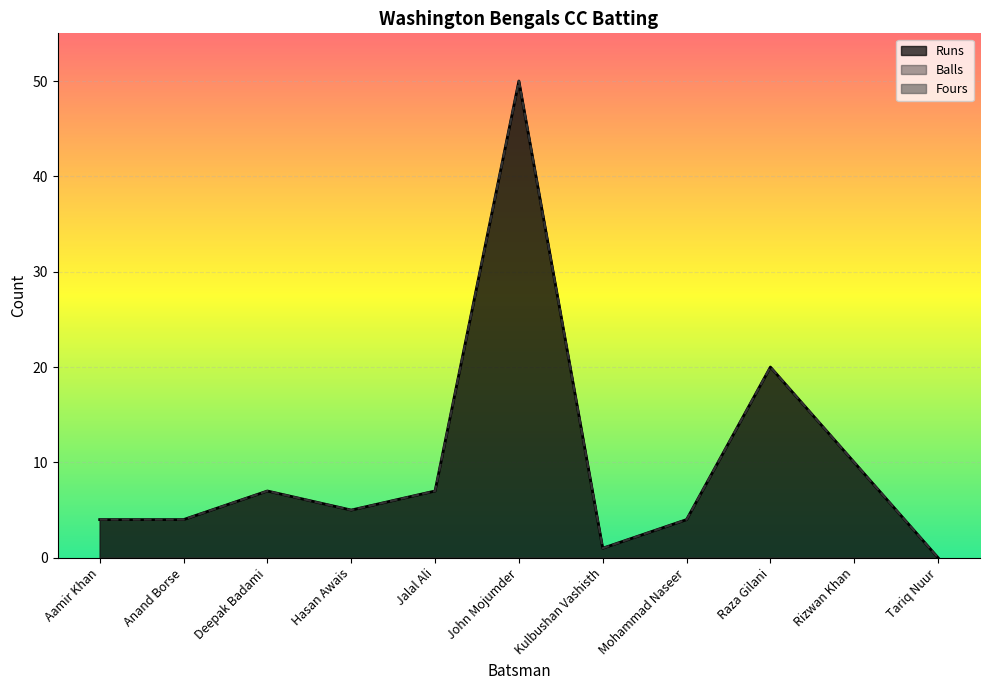

True or false: Runs and Balls cross at least once.

False